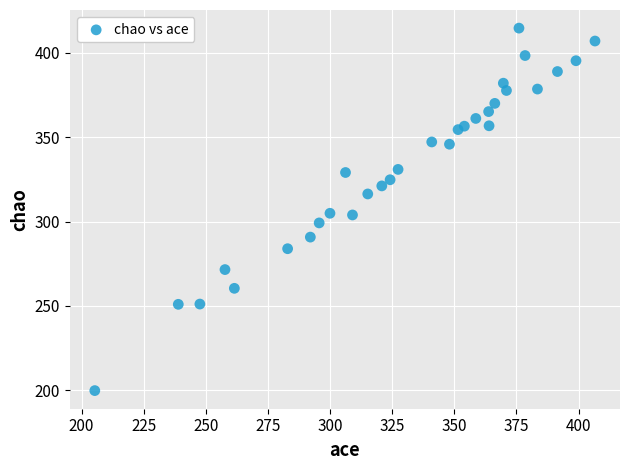

What is the range of Y values (max minus min)?

214.9